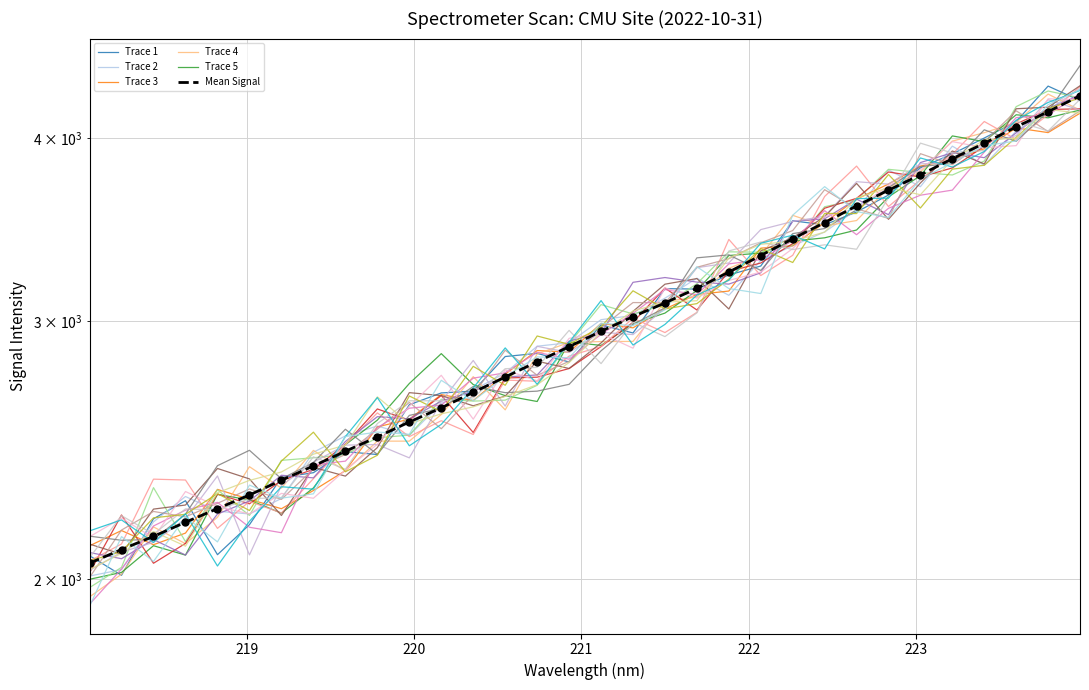

Reading left to right, what are all the values shown in this chart?

218.0596=2050.0	218.2508=2094.6	218.442=2138.4	218.6332=2186.4	218.8244=2233.8	219.0156=2282.3	219.2067=2335.5	219.3979=2389.0	219.589=2444.8	219.7801=2500.4	219.9712=2560.0	220.1623=2617.5	220.3533=2681.9	220.5444=2747.5	220.7354=2814.4	220.9264=2882.1	221.1174=2952.8	221.3083=3021.6	221.4993=3087.3	221.6902=3159.3	221.8812=3241.2	222.0721=3326.3	222.263=3415.3	222.4538=3503.2	222.6447=3596.6	222.8355=3686.7	223.0264=3776.2	223.2172=3873.7	223.408=3968.8	223.5987=4072.3	223.7895=4171.1	223.9802=4276.8